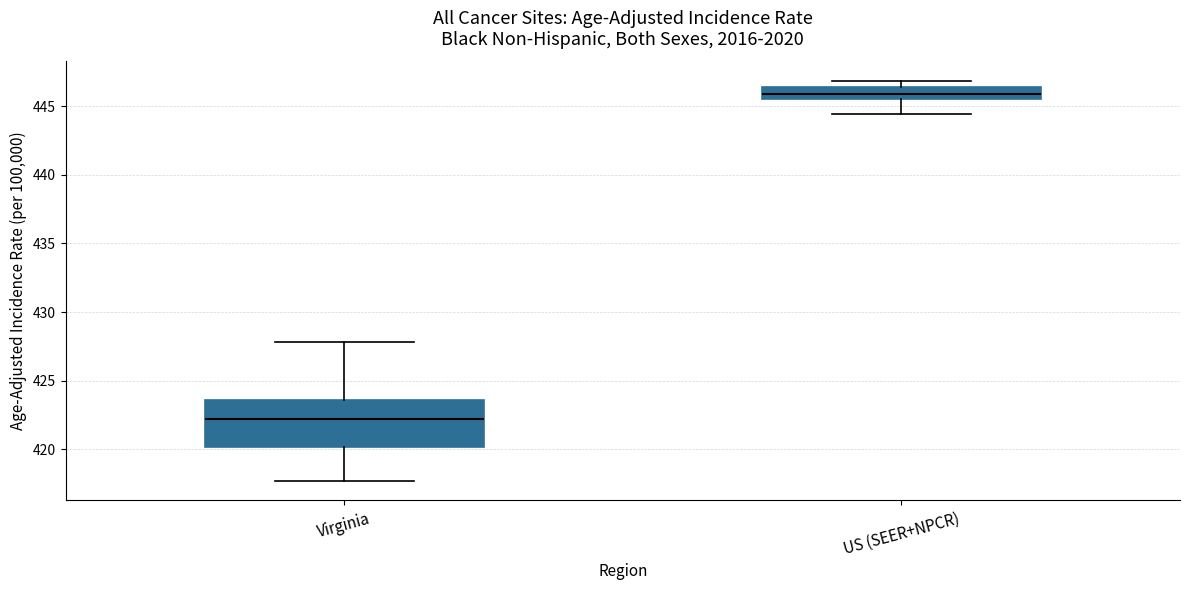

Reading left to right, read every box against the y-axis: the position of its median line, the range the box covers, and the ends of its whiskers. The values are not printed on the chart, so give them approximately, as read against the axis.

Virginia: median 422.0, box 420.0 to 423.5, whiskers 417.5 to 428.0
US (SEER+NPCR): median 446.0, box 445.5 to 446.5, whiskers 444.5 to 447.0